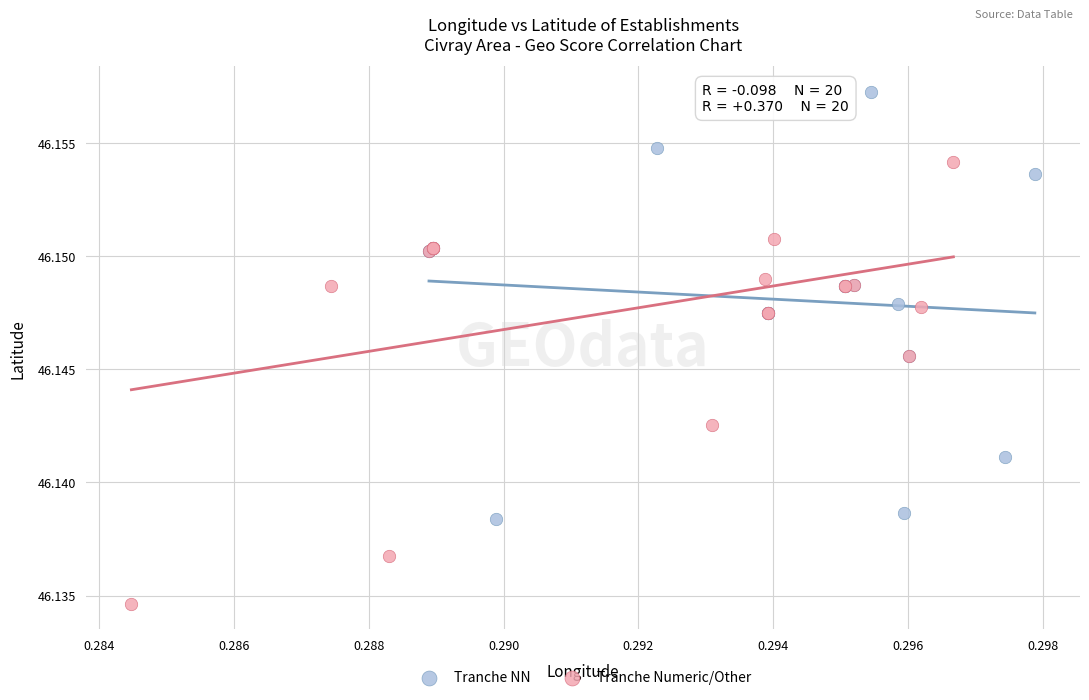

Which series reaches the minimum Y coordinate?

Tranche Numeric/Other